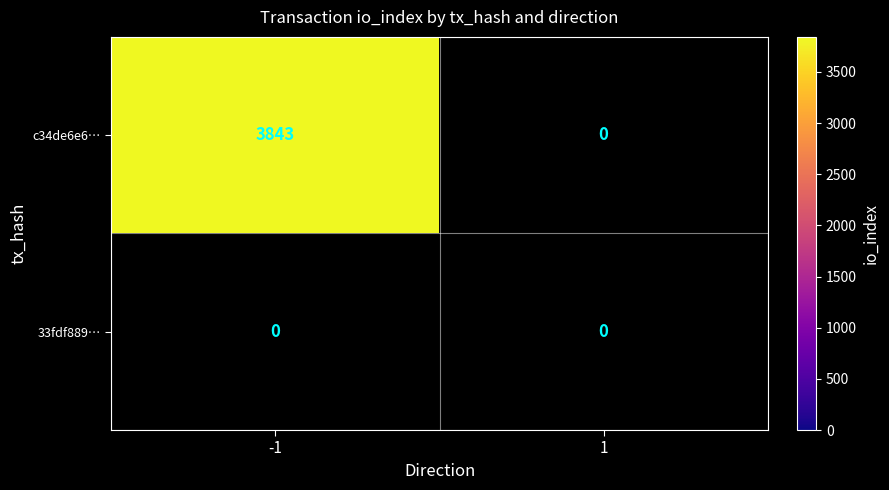

Which series has the largest total across all categories?

c34de6e61dd140918a880042ff2233cb3f6db9f